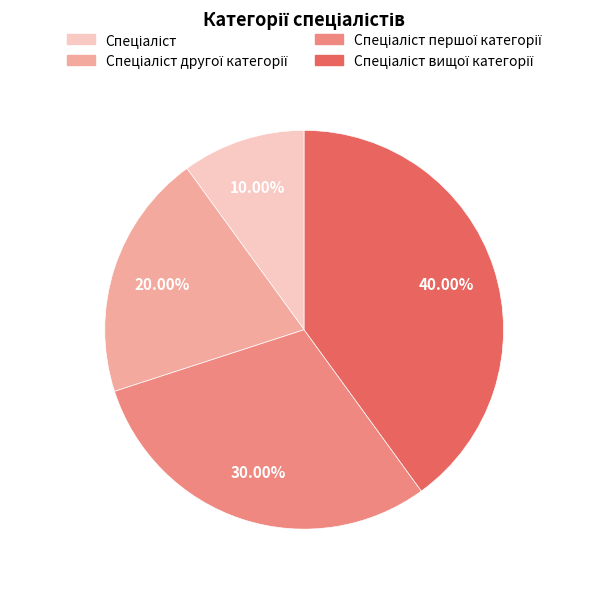

Is there any slice that represents more than half of the pie?

No